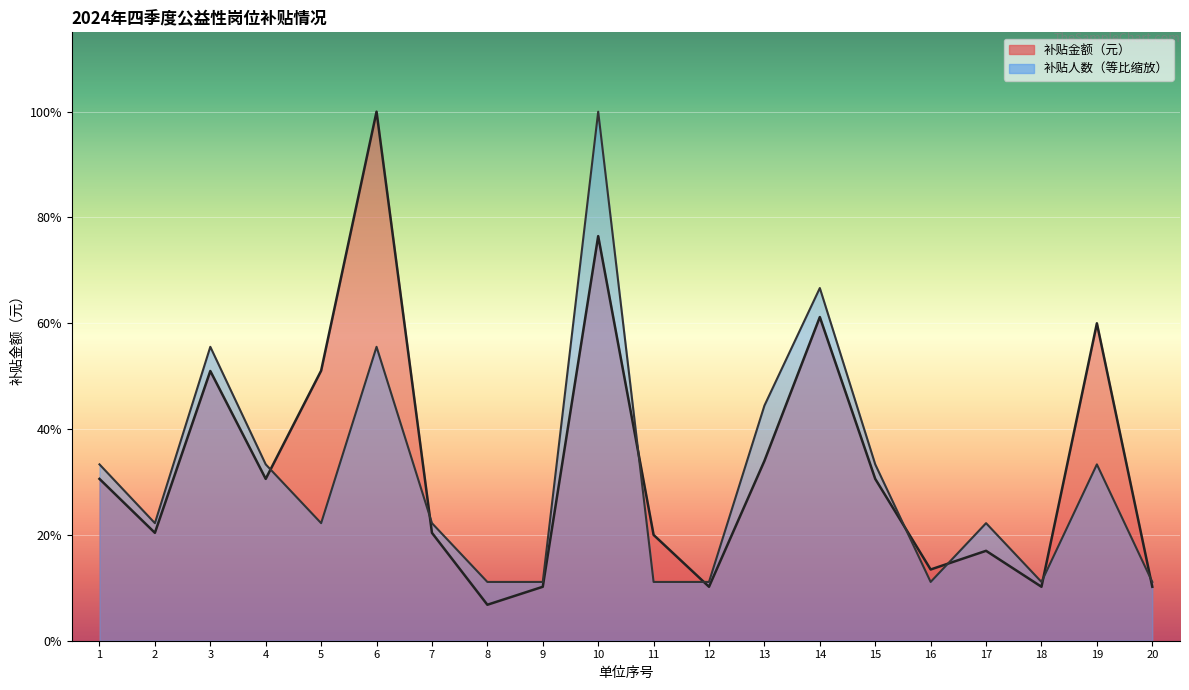

How many interior local valleys does the 补贴金额（元） series have?

6